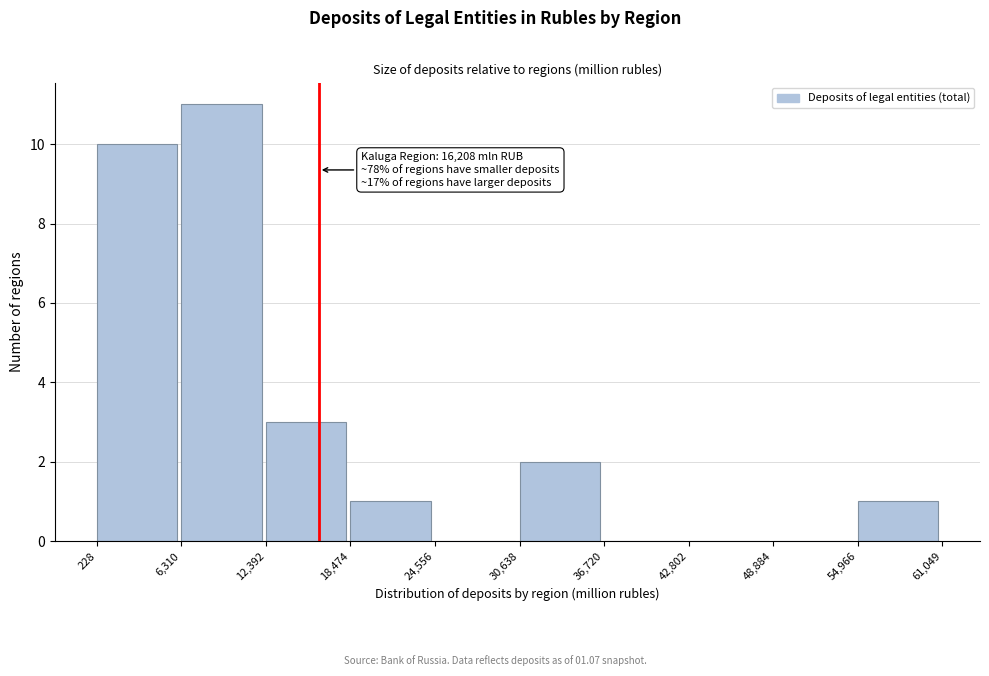

Which range on the x-axis has the tallest bar?

6,310 to 12,392